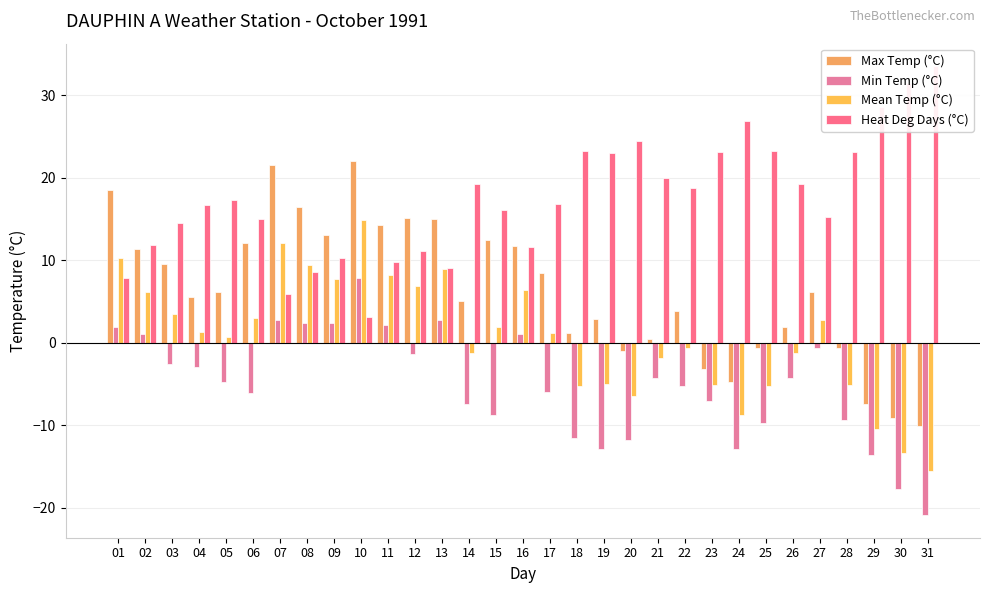

How many data points in Min Temp (°C) are above -4?

13